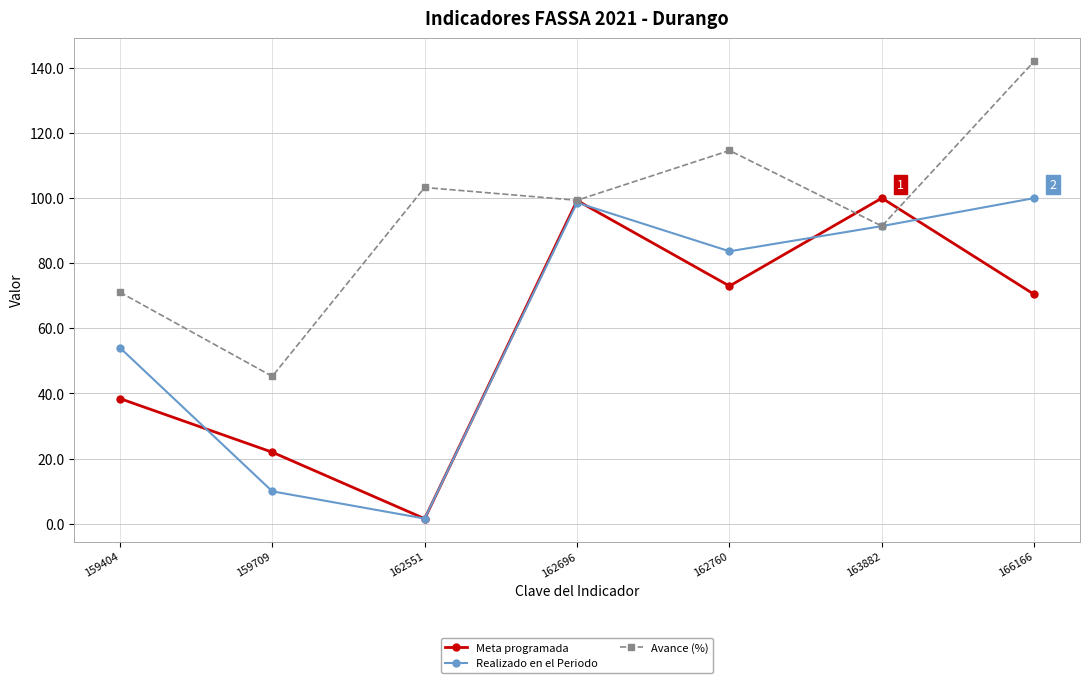

What are all the series names shown in the legend?

Meta programada, Realizado en el Periodo, Avance (%)